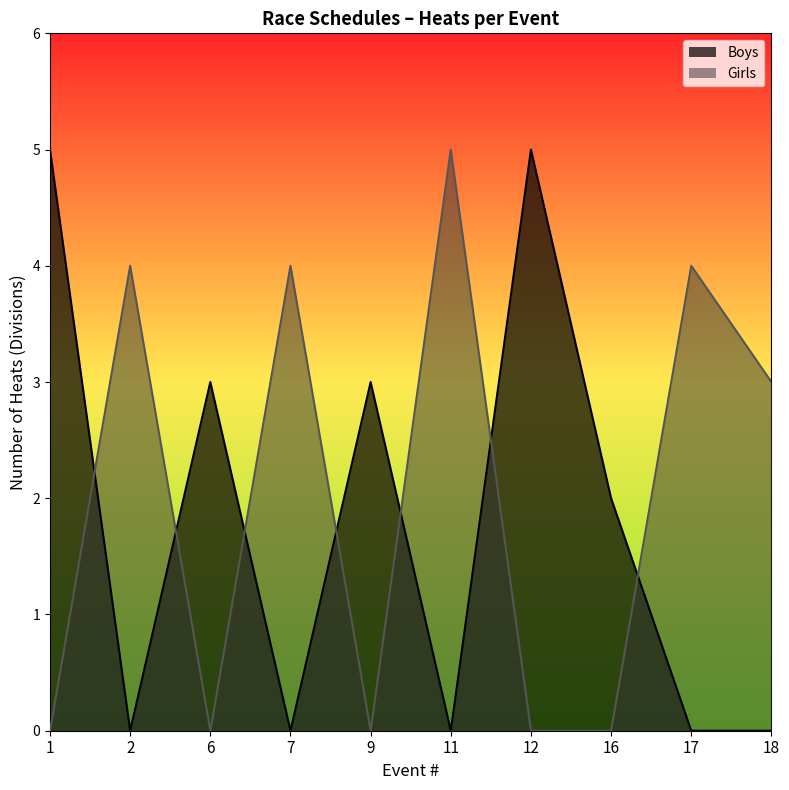

What is the minimum value shown in the chart?

0